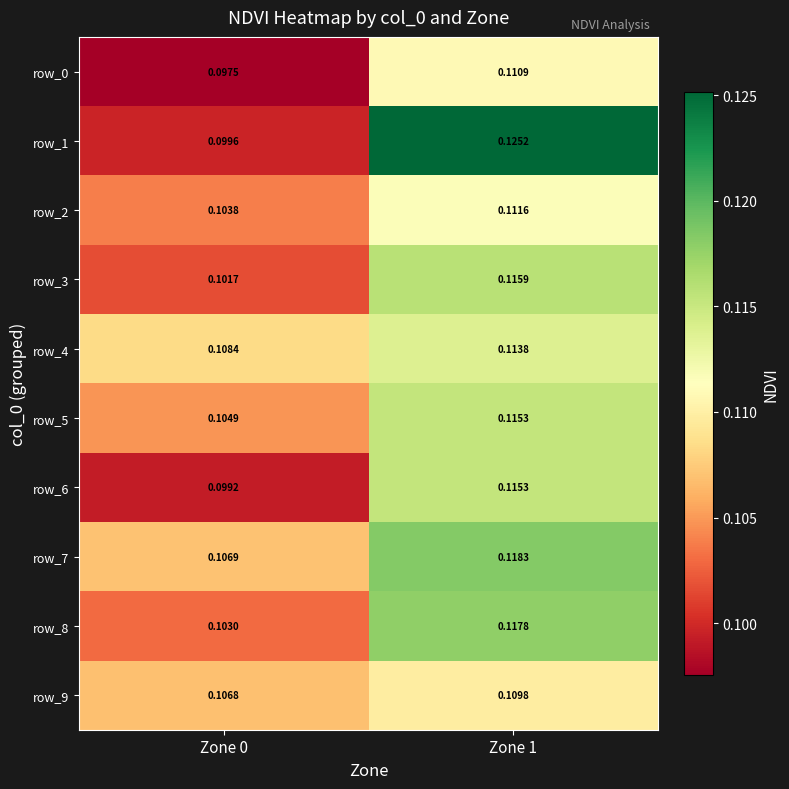

Between Zone 0 and Zone 1, which series saw the biggest shift?

row_1